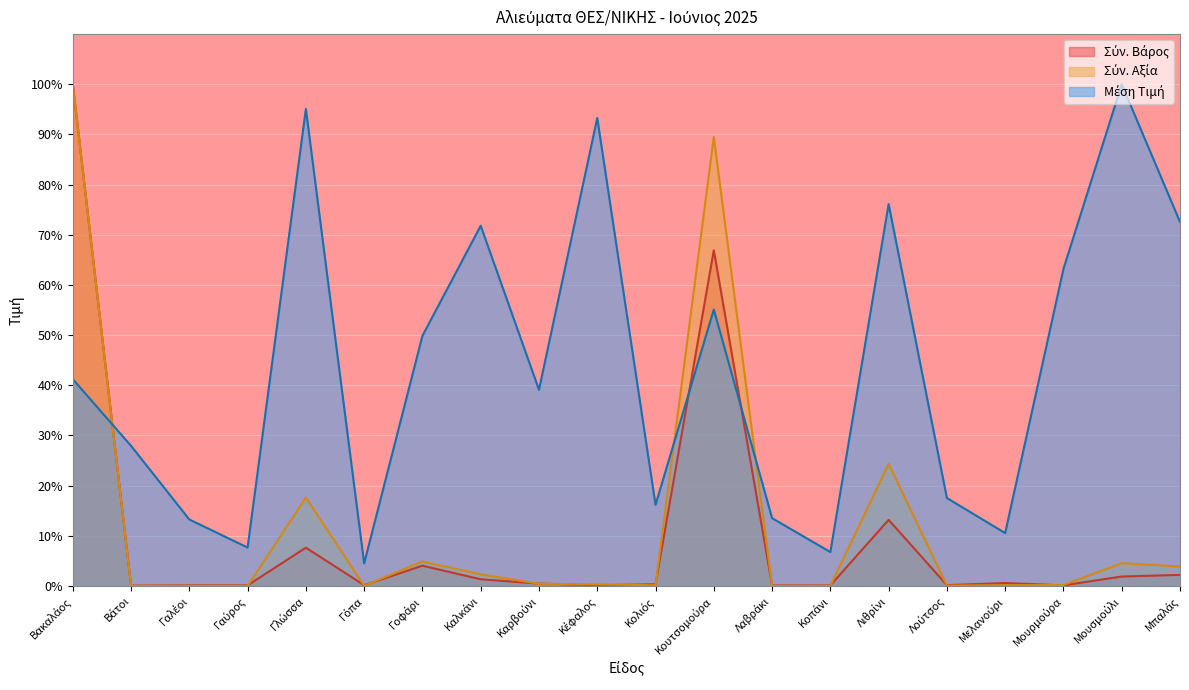

What is the sum of all Σύν. Βάρος values?

199.6